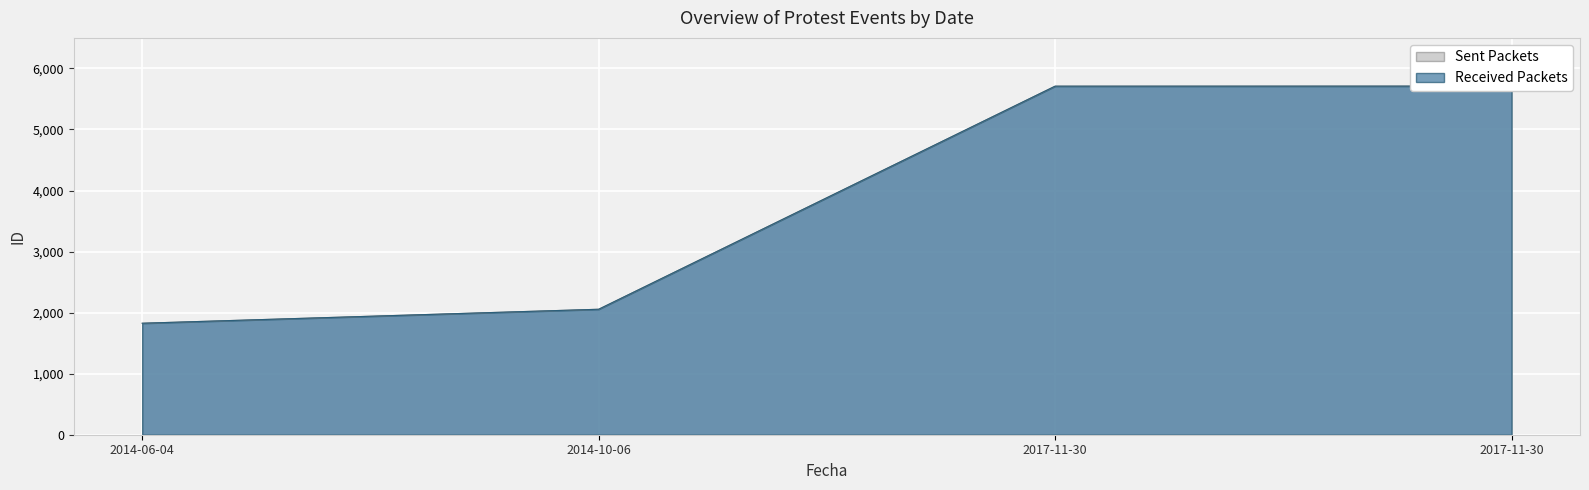

What is the approximate value of Received Packets at 2014-06-04, to the nearest 100?

1800